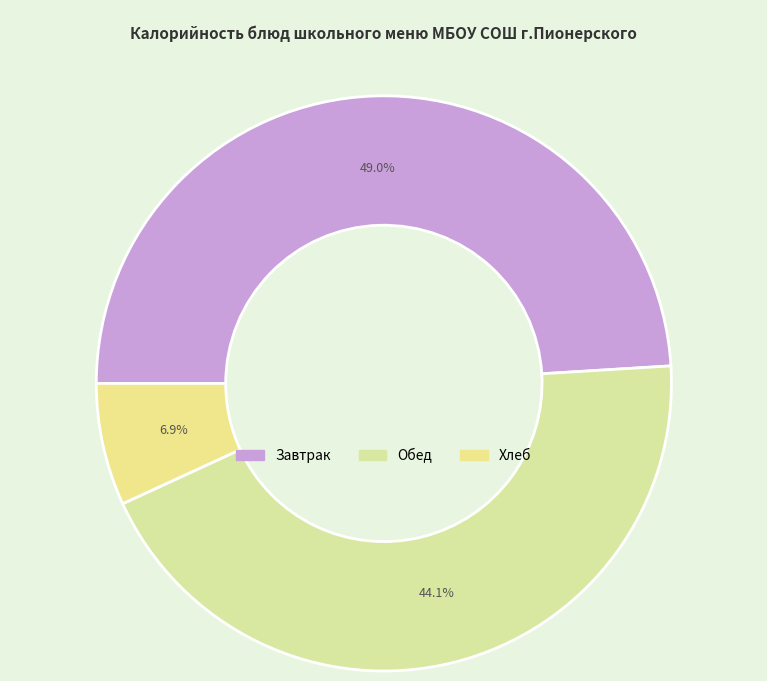

How many segments does this pie chart have?

3